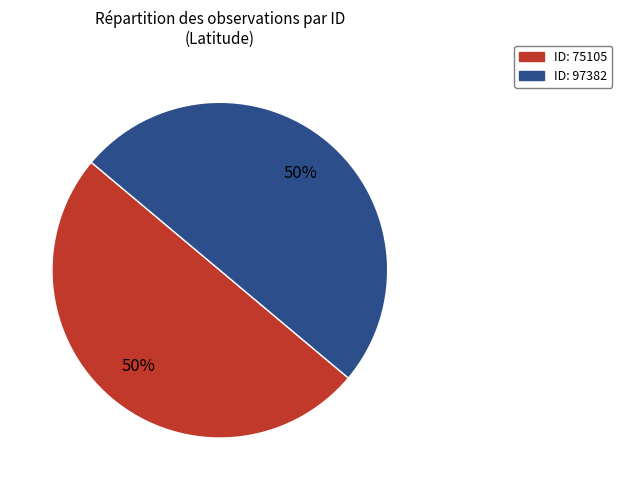

To the nearest percent, what is the average slice percentage?

50%